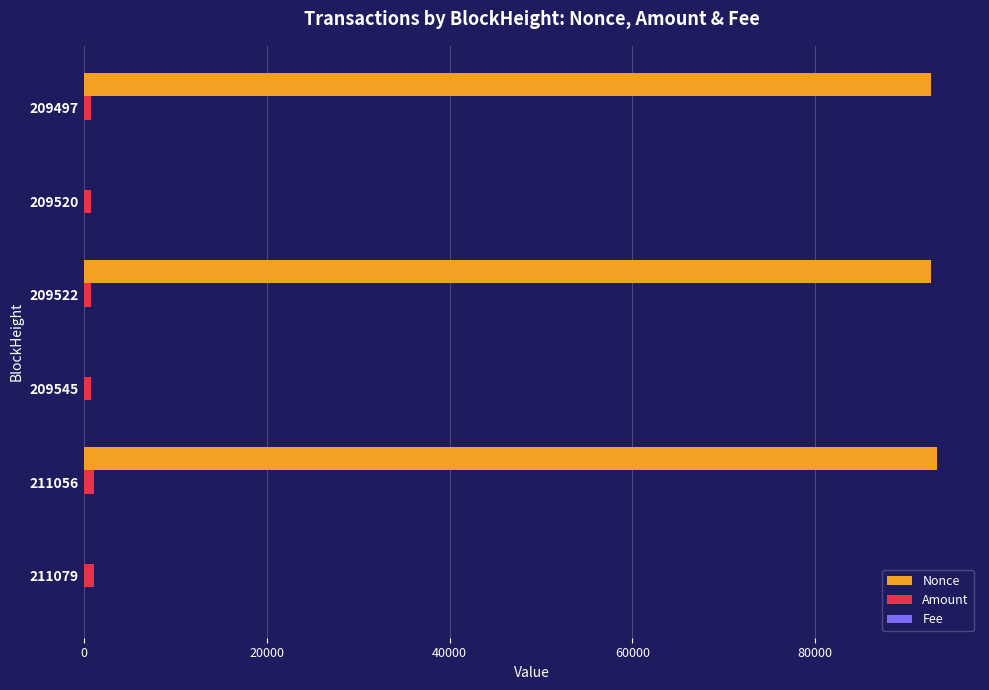

Is the value of Nonce at 209522 greater than the value of Amount at 211079?

Yes